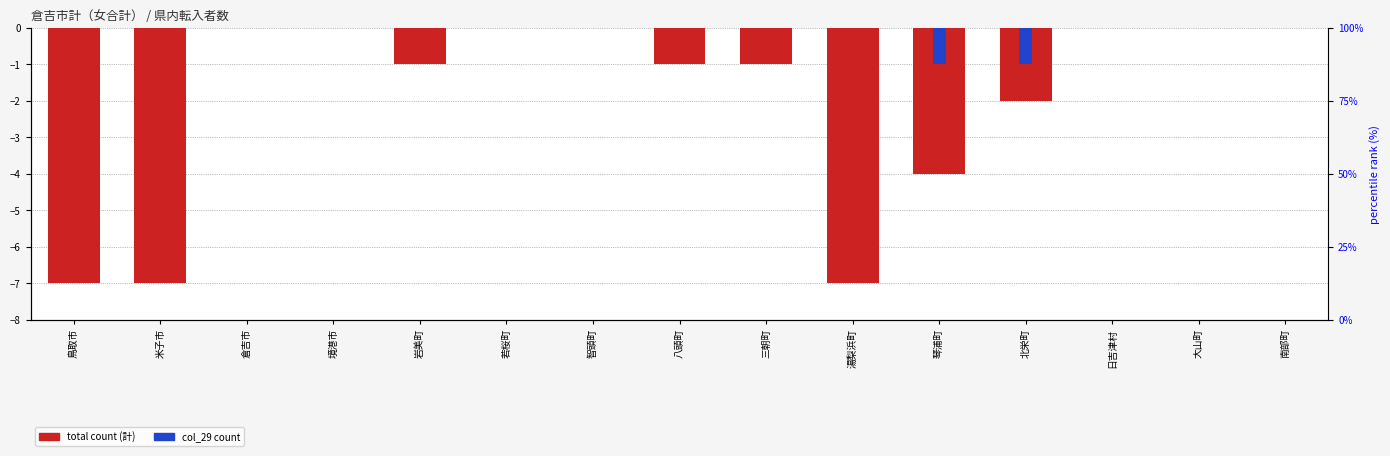

Which series has the largest total across all categories?

col_29 (２９歳)